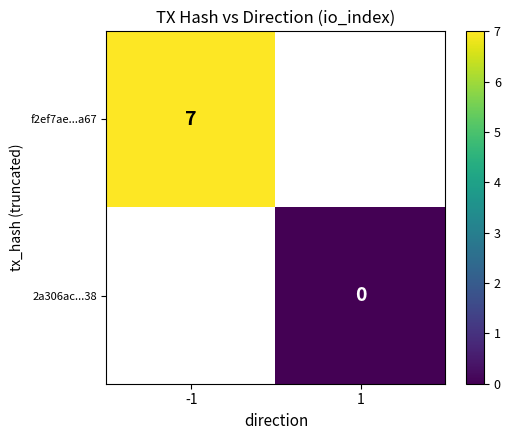

How many categories are shown in the chart?

2